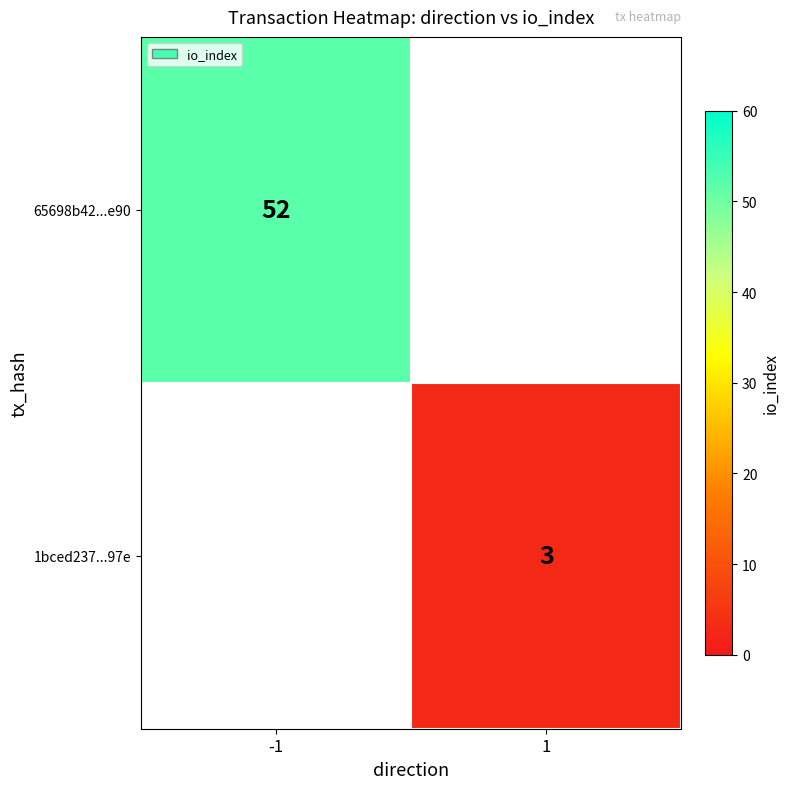

The 65698b42...e90 series shows 77 at -1. True or false?

False